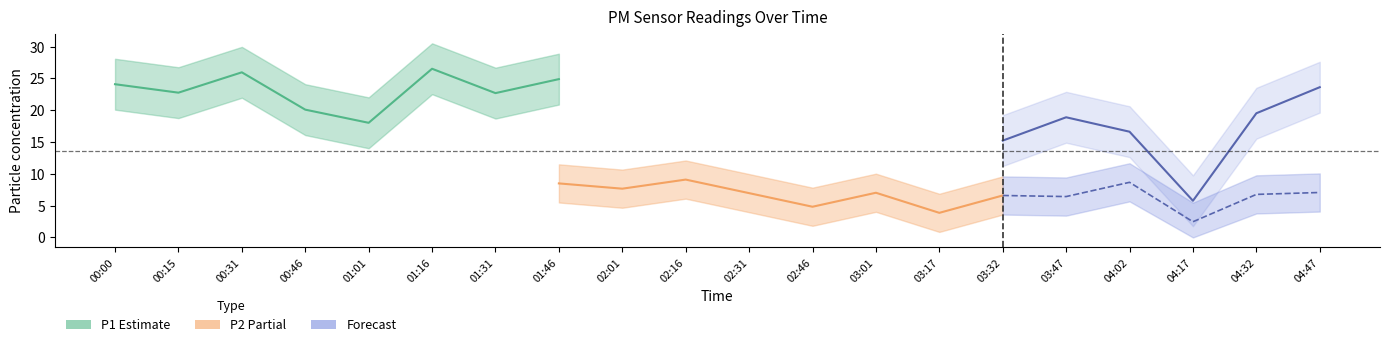

What is the greatest value displayed?

30.5